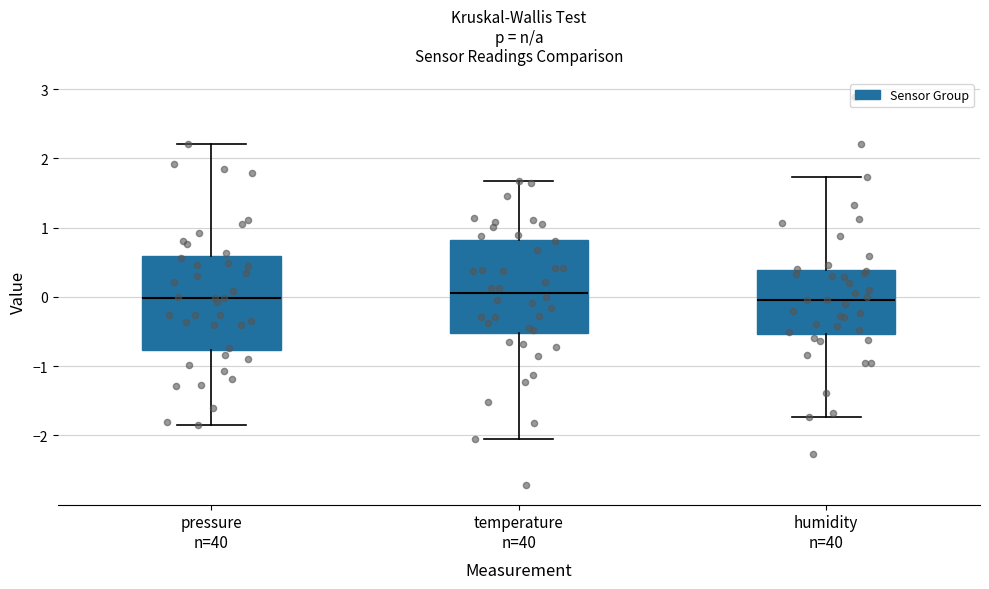

Reading left to right, read every box against the y-axis: the position of its median line, the range the box covers, and the ends of its whiskers. The values are not printed on the chart, so give them approximately, as read against the axis.

pressure n=40: median 0.0, box -0.8 to 0.6, whiskers -1.9 to 2.2
temperature n=40: median 0.1, box -0.5 to 0.8, whiskers -2.1 to 1.7
humidity n=40: median 0.0, box -0.5 to 0.4, whiskers -1.7 to 1.7